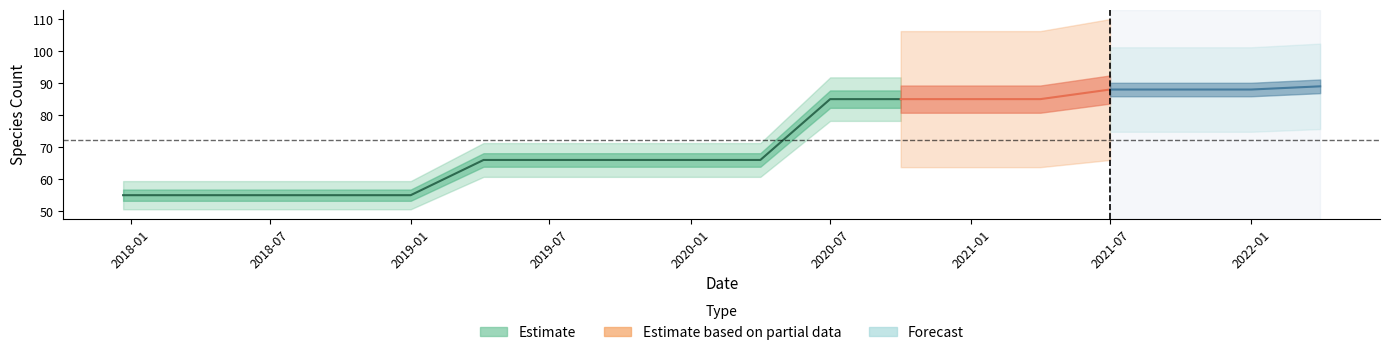

Which category has the highest value across all series?

2022-04-01